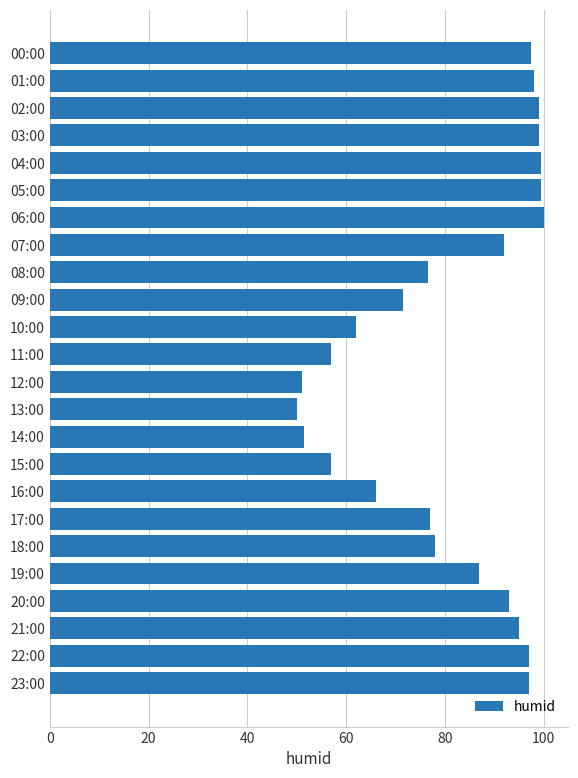

What is the ratio of the value at 21:00 to the value at 19:00?

1.1